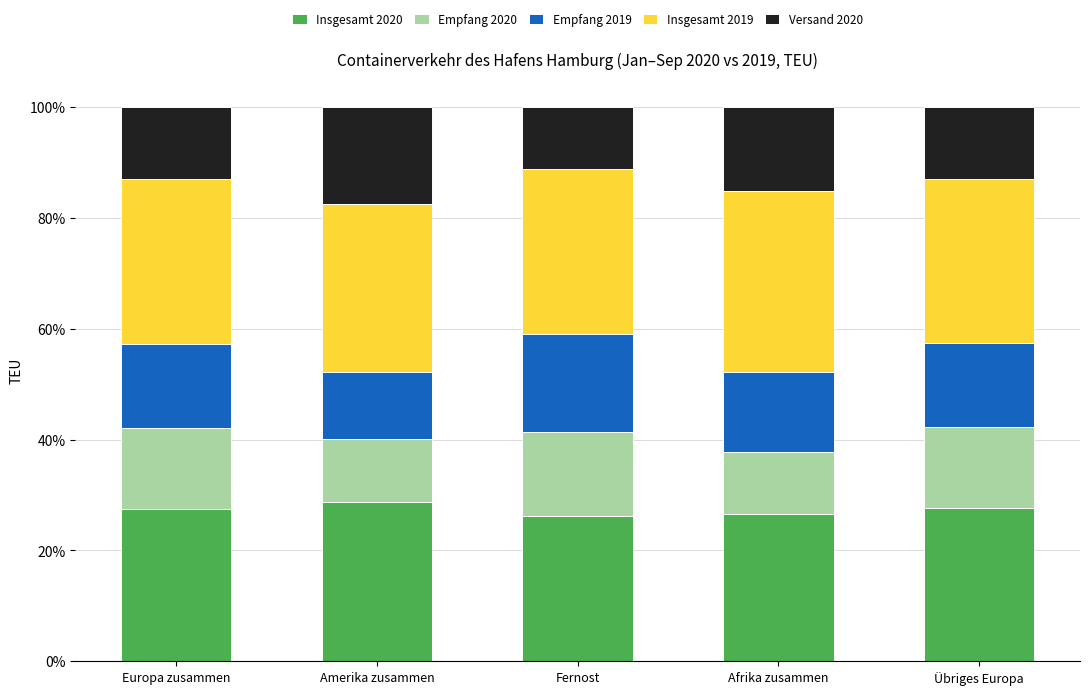

The value of Insgesamt 2020 at Übriges Europa is 7.9. True or false?

False